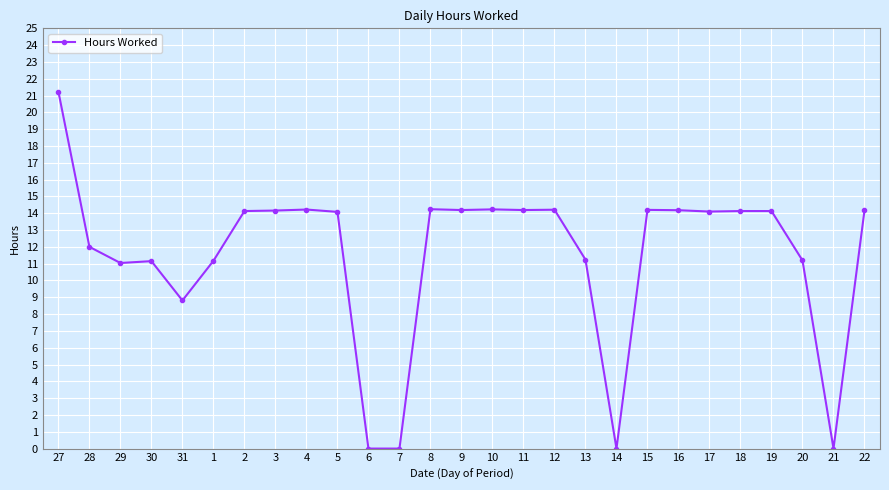

What is the label of the 8th point from the right?

15